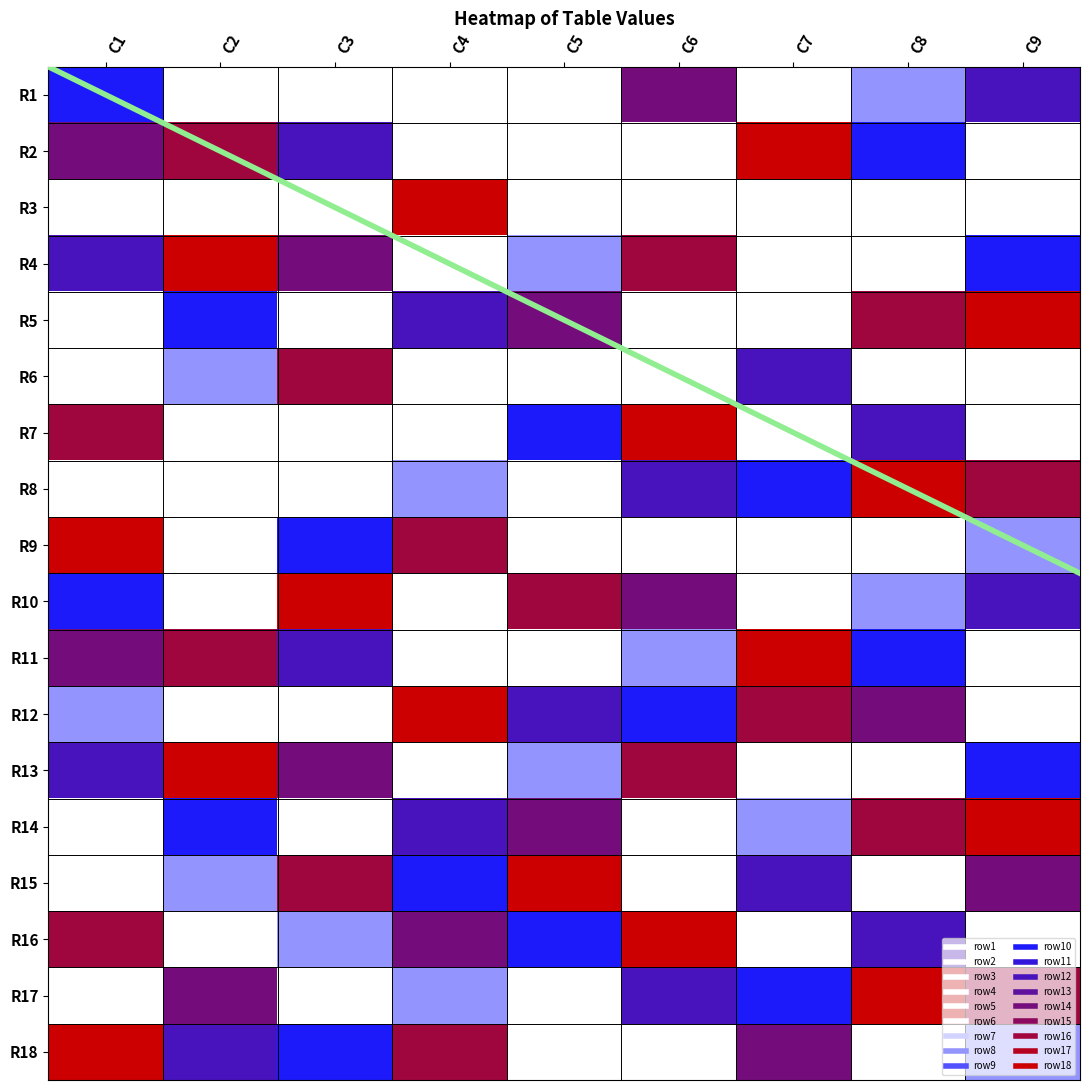

At which category is the sum across all series the highest?

C1